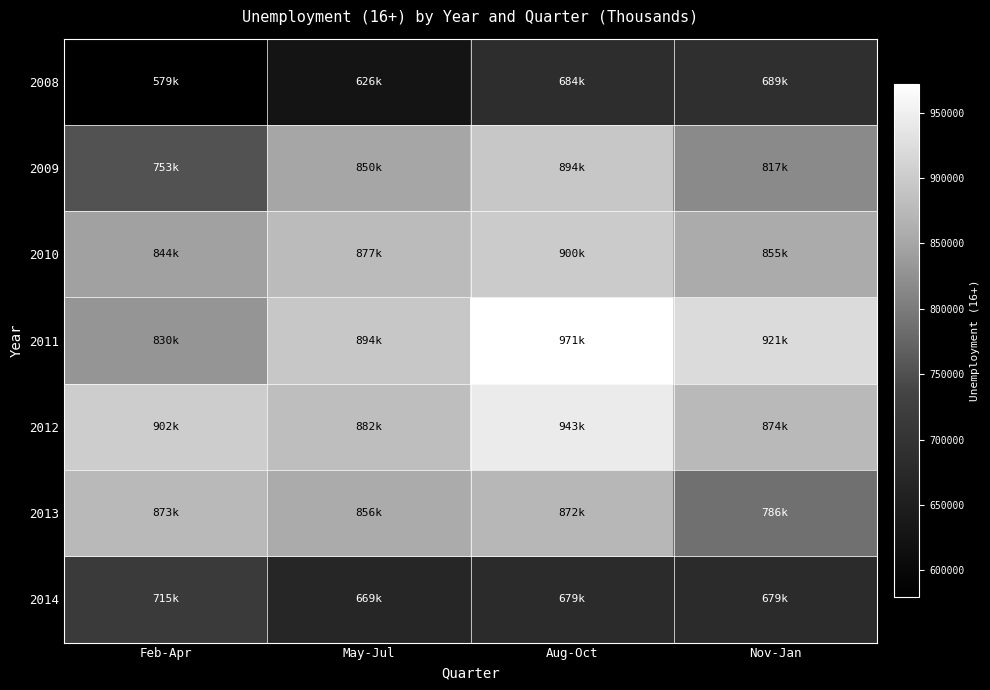

At how many categories does at least one series exceed 641526?

4